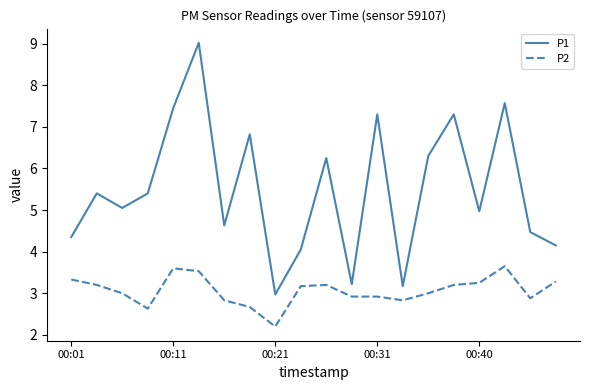

Does the chart have visible grid lines?

No